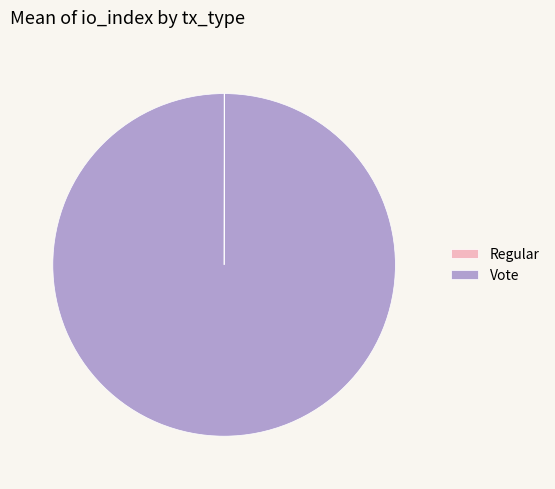

Which category accounts for the majority?

Vote